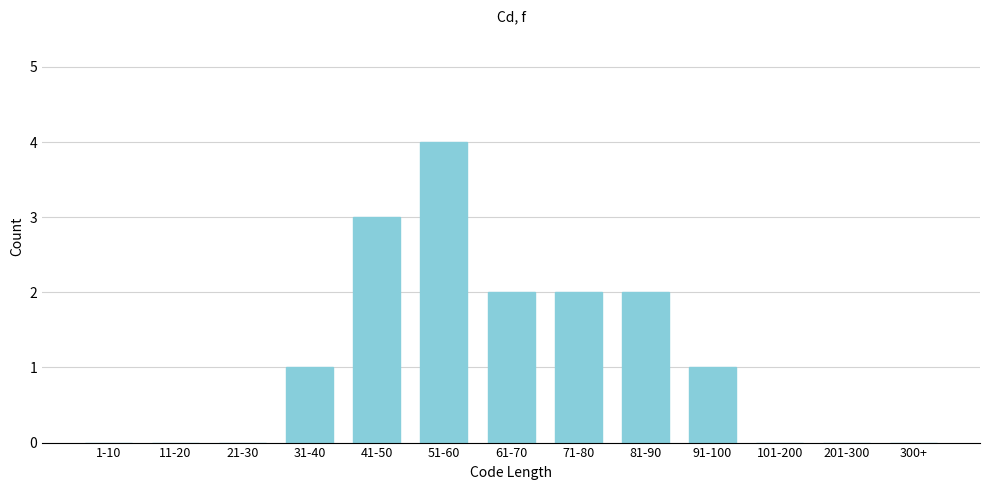

Reading left to right, list all the values displayed in this chart.

1-10=0	11-20=0	21-30=0	31-40=1	41-50=3	51-60=4	61-70=2	71-80=2	81-90=2	91-100=1	101-200=0	201-300=0	300+=0